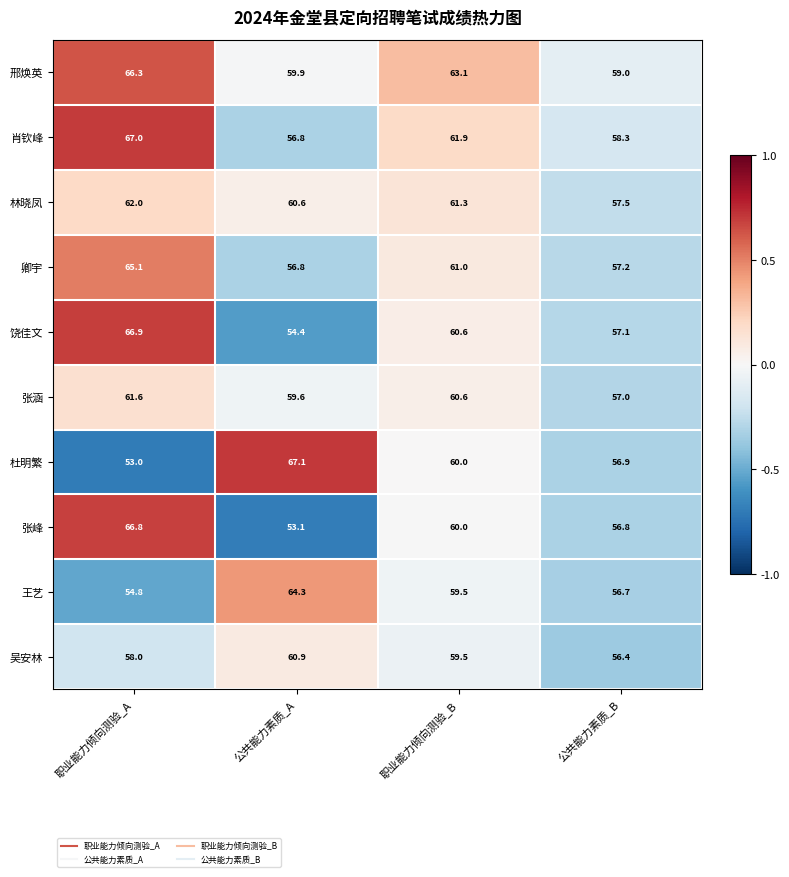

True or false: 卿宇 has a value of 87.4 at 公共能力素质_B.

False